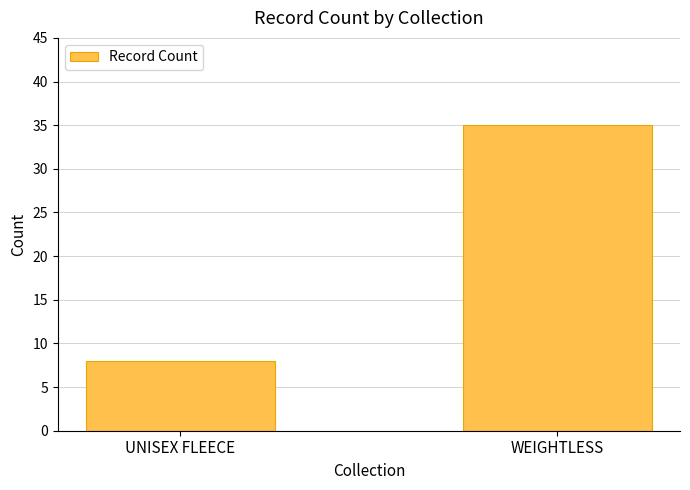

Read the value at WEIGHTLESS, to the nearest 5.

35